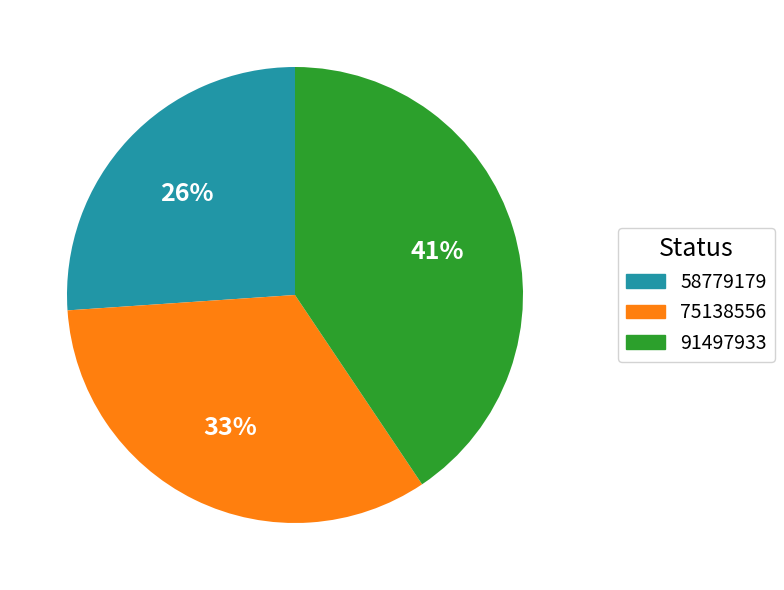

Is the sum of 91497933 and 58779179 greater than half?

Yes